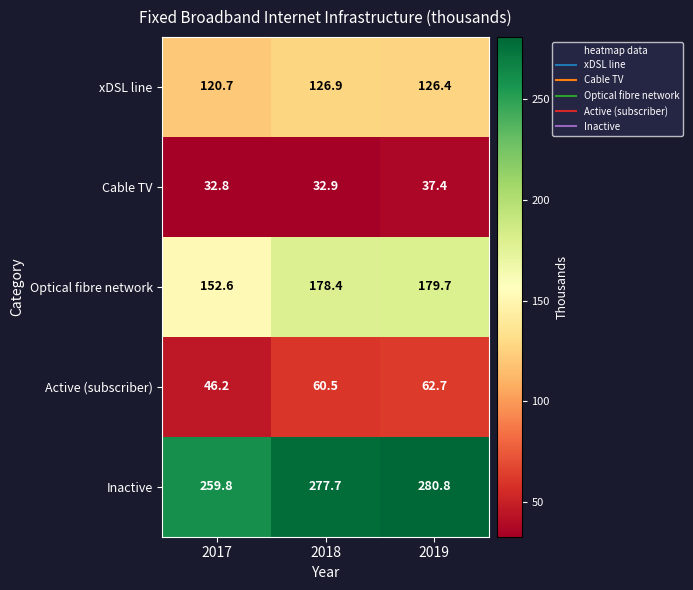

At how many categories does at least one series exceed 229?

3